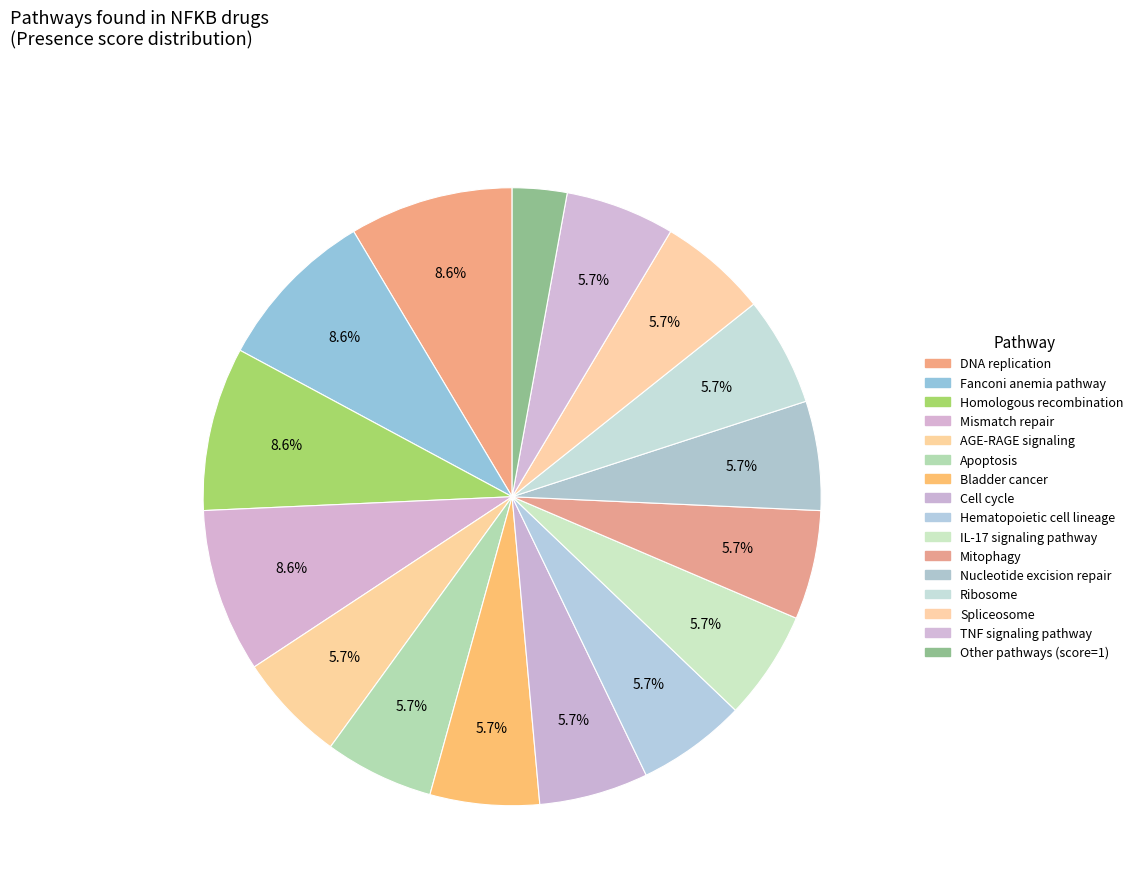

Count the number of slices in the pie.

16